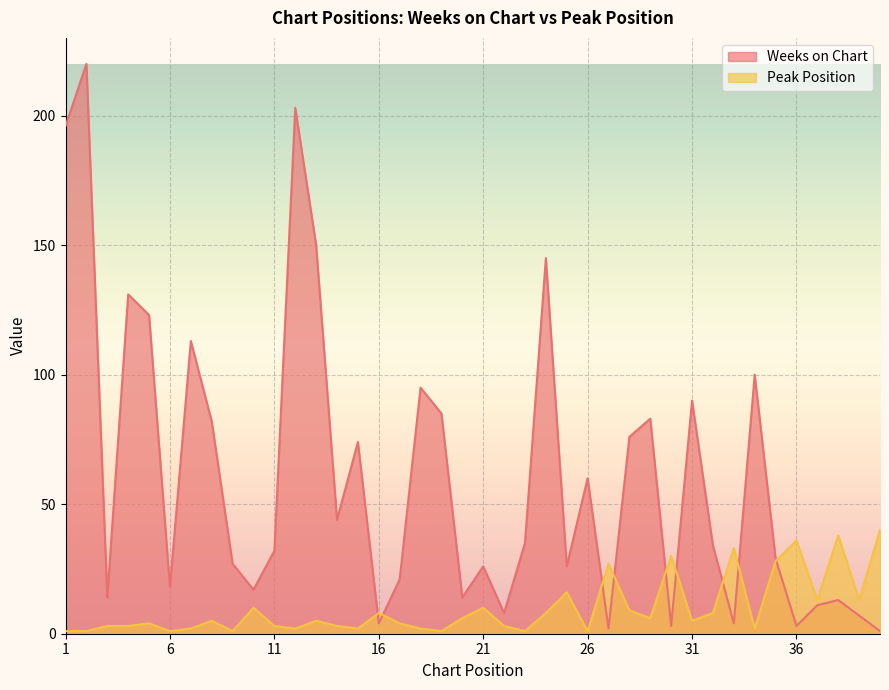

Which category has the lowest value in the Weeks on Chart series?

40